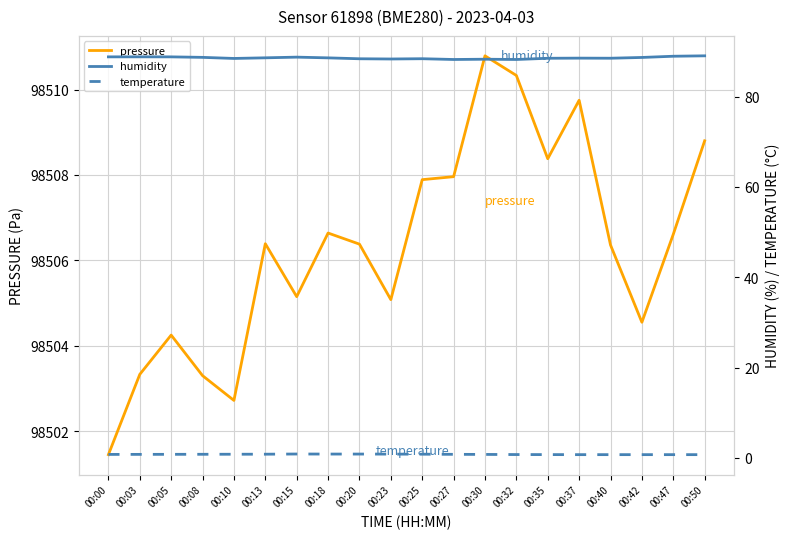

Where does the pressure series first go above 98506?

00:13